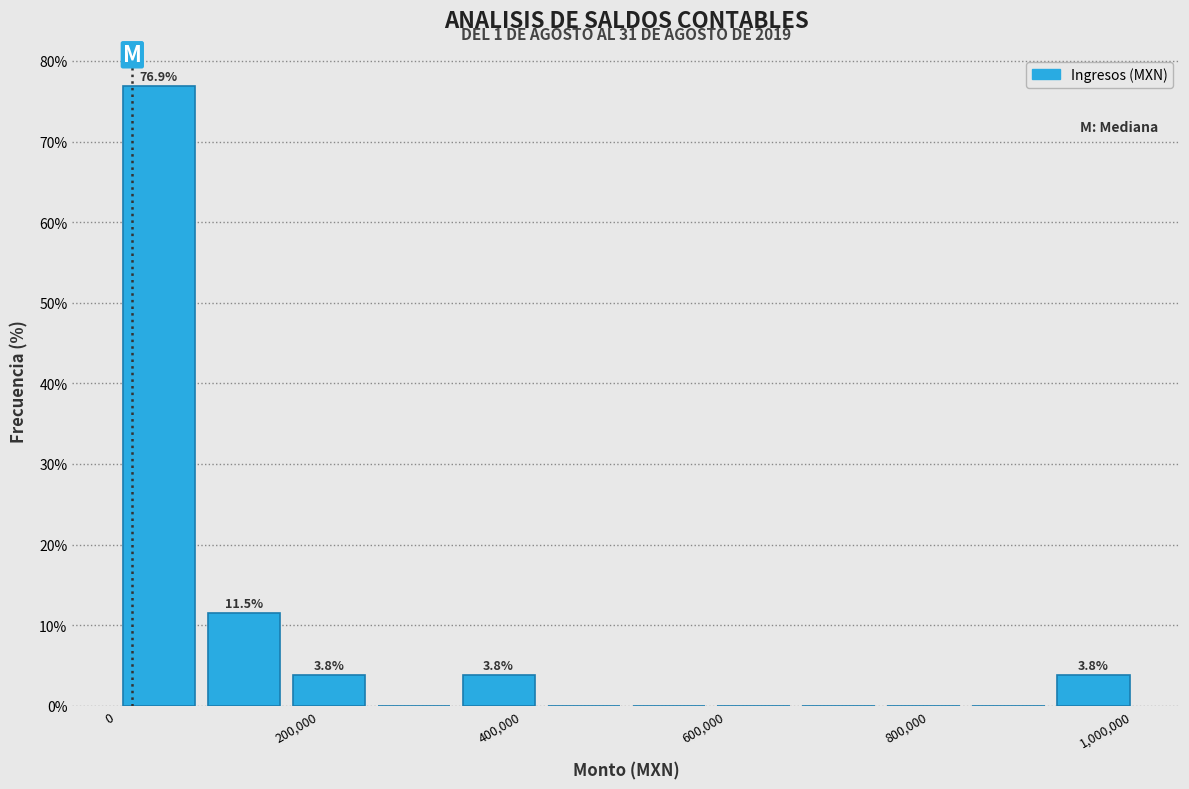

Over which range of the x-axis is the bar tallest?

0 to 80000